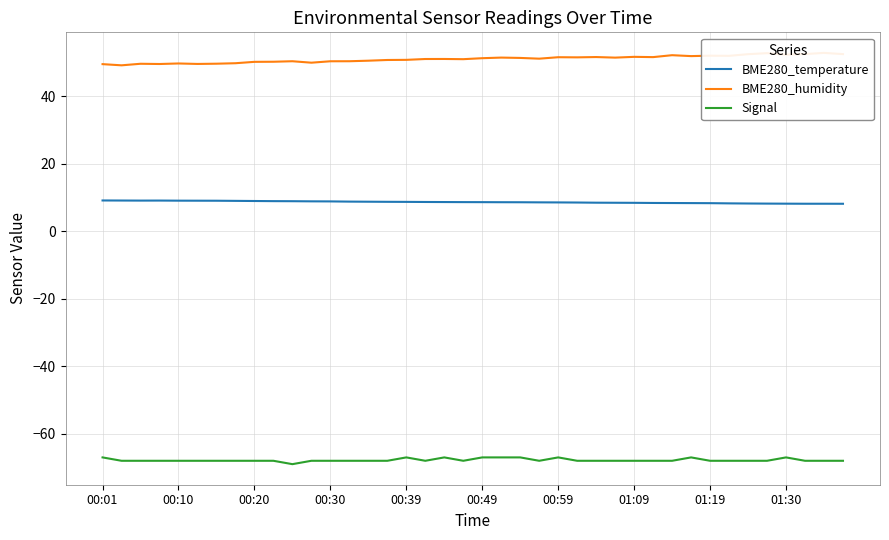

Reading right to left, list all the values displayed in this chart.

BME280_temperature: 8.1	8.1	8.1	8.1	8.2	8.2	8.2	8.3	8.3	8.3	8.3	8.4	8.4	8.4	8.5	8.5	8.5	8.6	8.6	8.6	8.6	8.6	8.6	8.7	8.7	8.7	8.8	8.8	8.8	8.9	8.9	8.9	9.0	9.0	9.0	9.0	9.1	9.1	9.1	9.1
BME280_humidity: 52.4	52.8	52.4	52.3	52.7	52.4	51.9	52.0	51.8	52.1	51.5	51.6	51.4	51.6	51.5	51.5	51.1	51.3	51.4	51.2	50.9	51.0	51.0	50.7	50.7	50.5	50.3	50.3	49.9	50.3	50.2	50.1	49.7	49.6	49.5	49.7	49.5	49.6	49.1	49.5
Signal: -68.0	-68.0	-68.0	-67.0	-68.0	-68.0	-68.0	-68.0	-67.0	-68.0	-68.0	-68.0	-68.0	-68.0	-68.0	-67.0	-68.0	-67.0	-67.0	-67.0	-68.0	-67.0	-68.0	-67.0	-68.0	-68.0	-68.0	-68.0	-68.0	-69.0	-68.0	-68.0	-68.0	-68.0	-68.0	-68.0	-68.0	-68.0	-68.0	-67.0